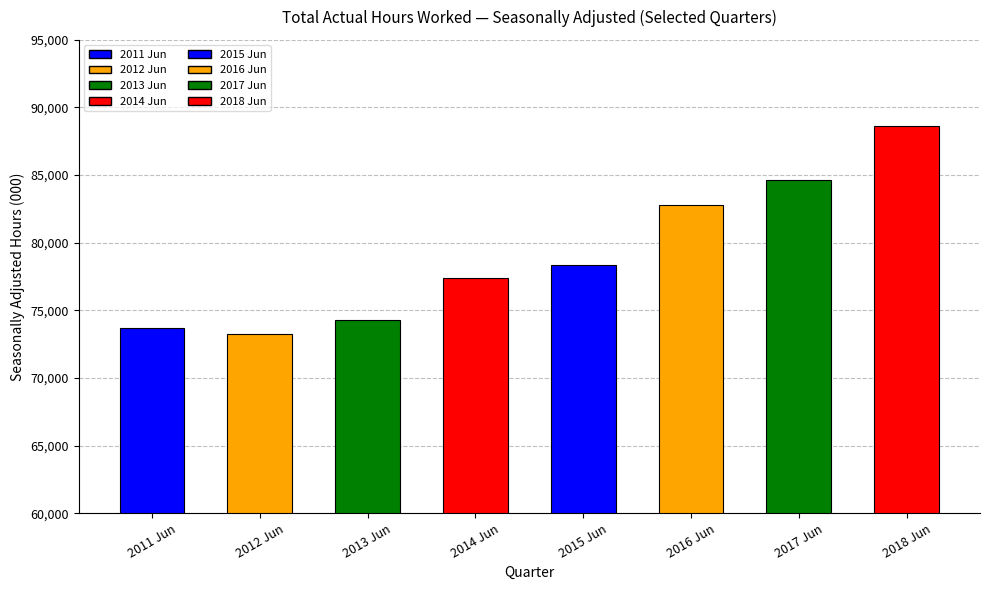

What is the average value?

79135